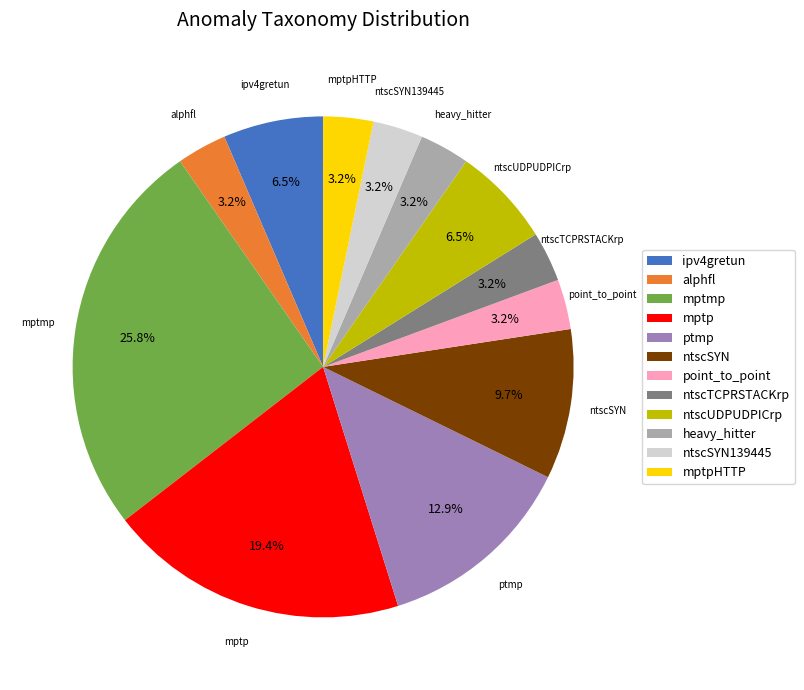

To the nearest percent, what is the combined percentage of mptmp and mptp?

45%